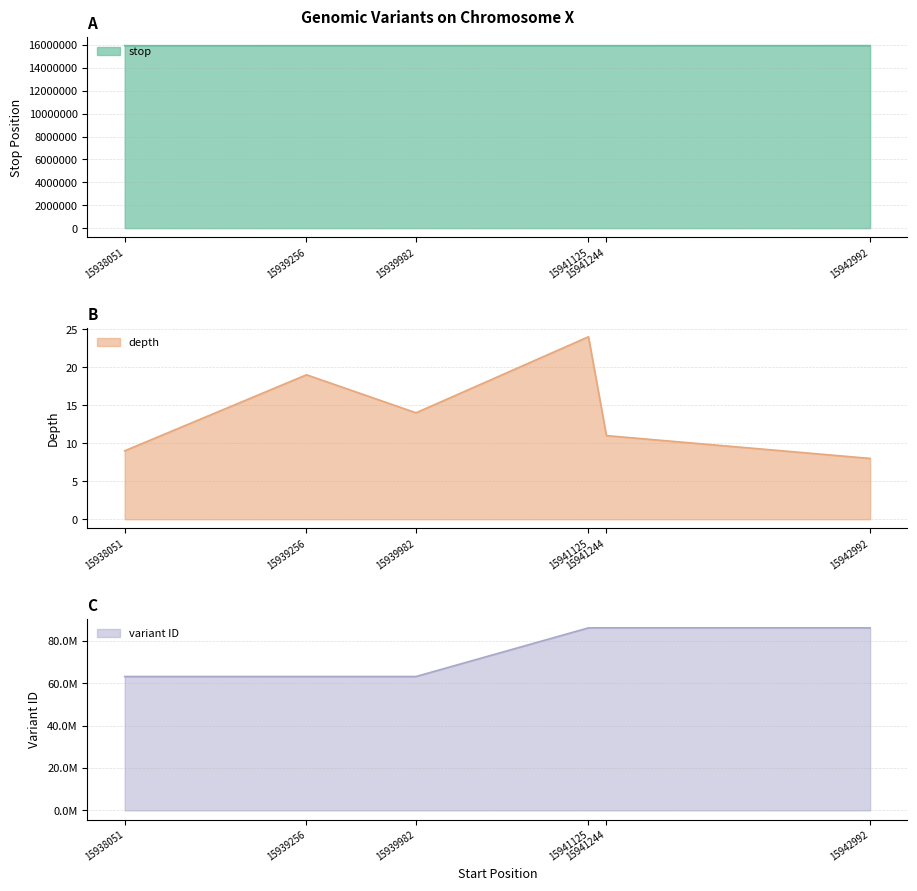

What is the difference between the second highest and second lowest values in the variant ID series?

22946300